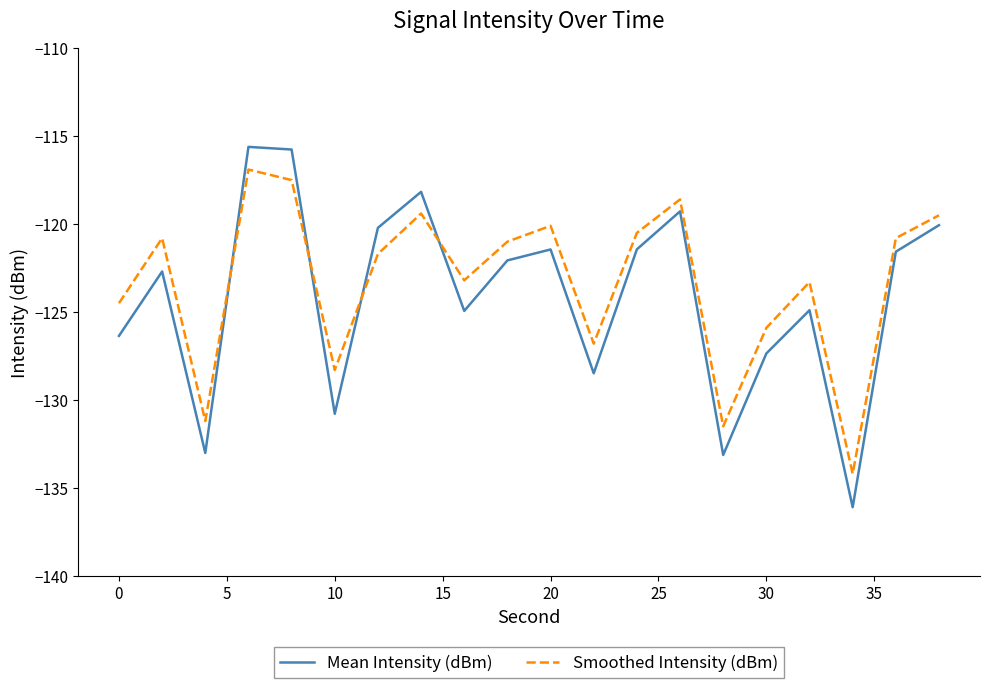

What is the minimum value shown in the chart?

-136.1